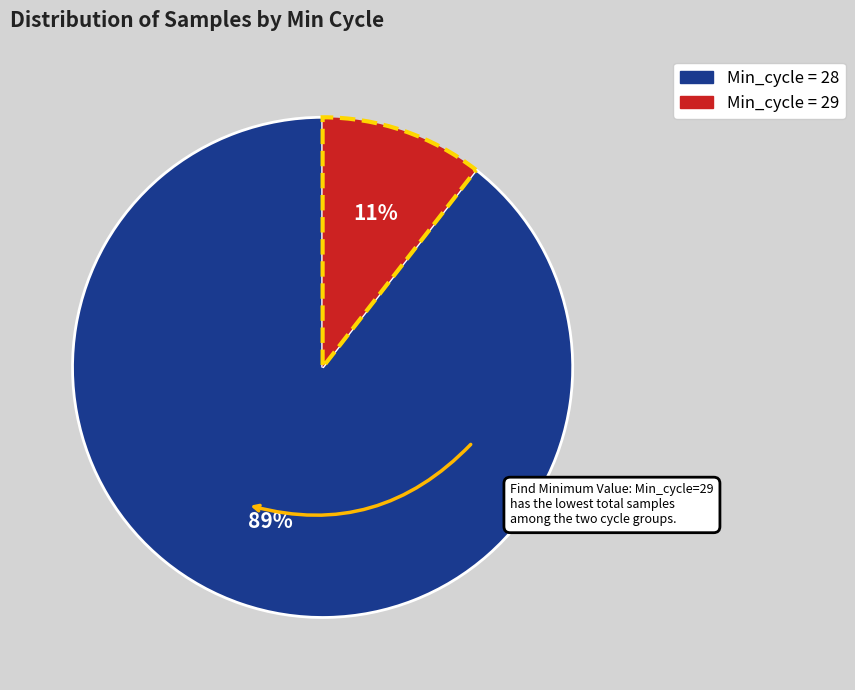

Is there any slice that represents more than half of the pie?

Yes